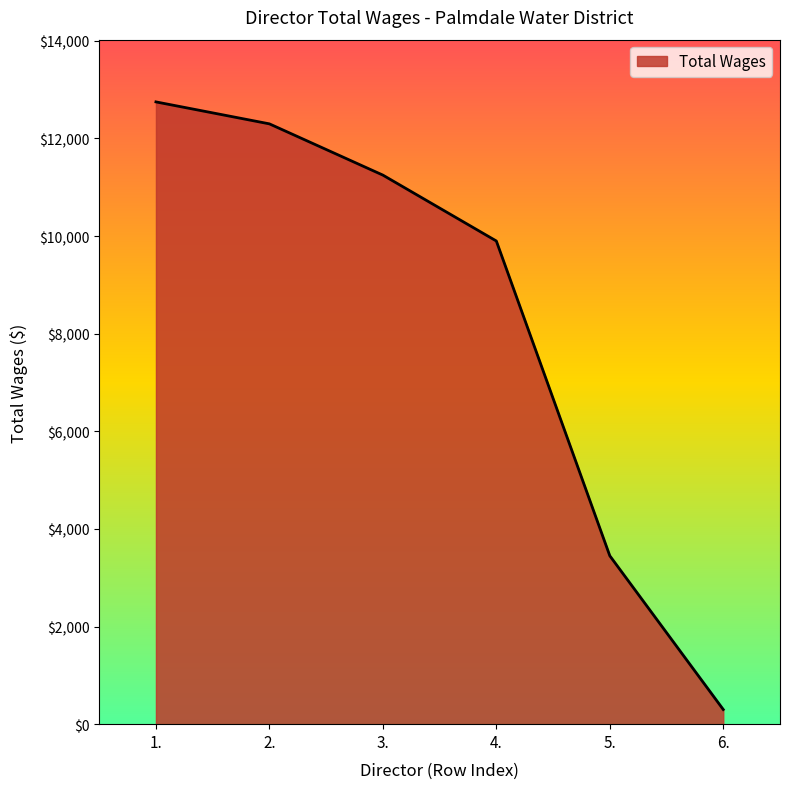

What is the average value?

8325